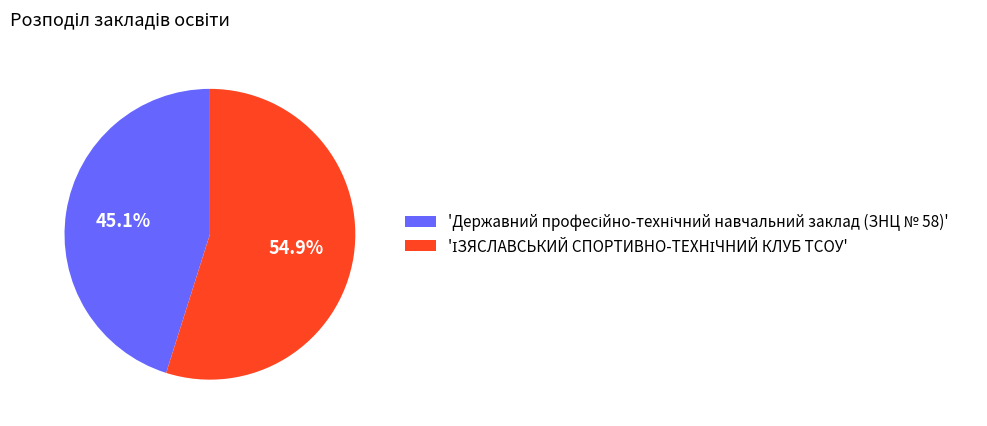

Does any single category account for the majority?

Yes